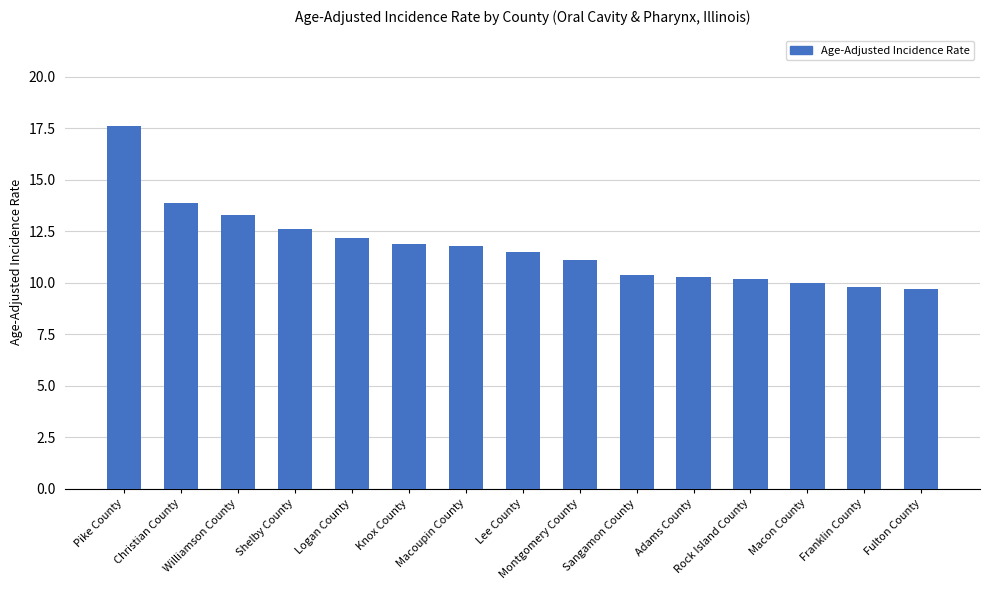

What is the label of the 3rd bar from the left?

Williamson County